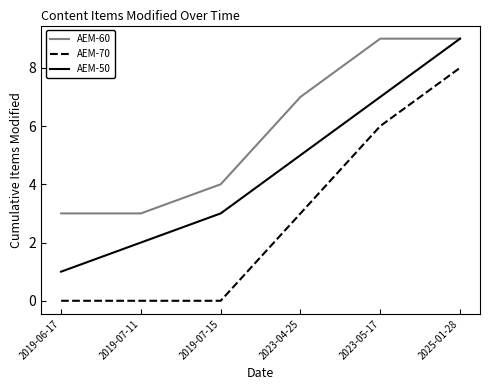

What is the highest value of the AEM-60 series?

9